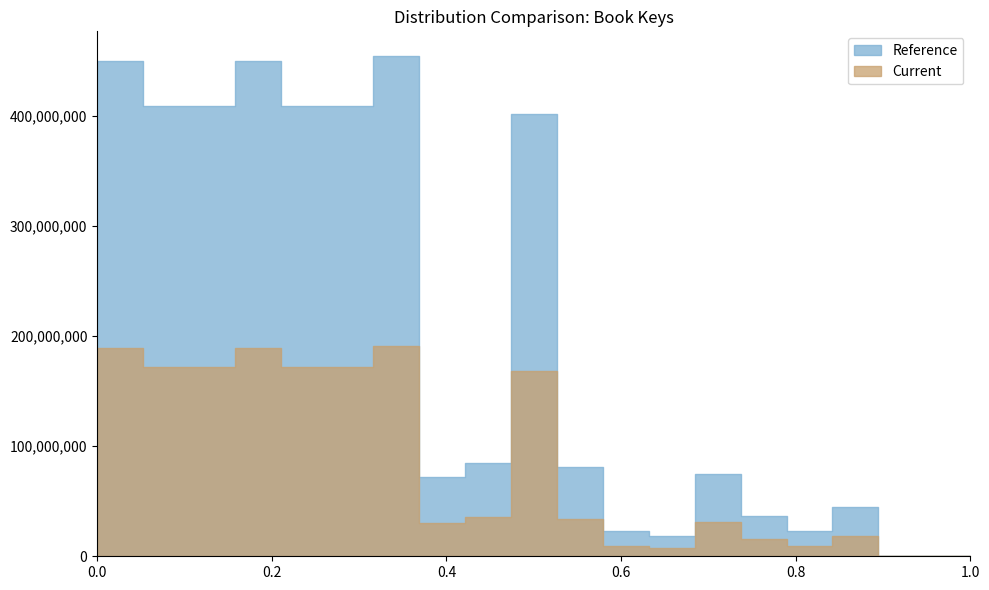

Which series has the widest spread of values?

Reference